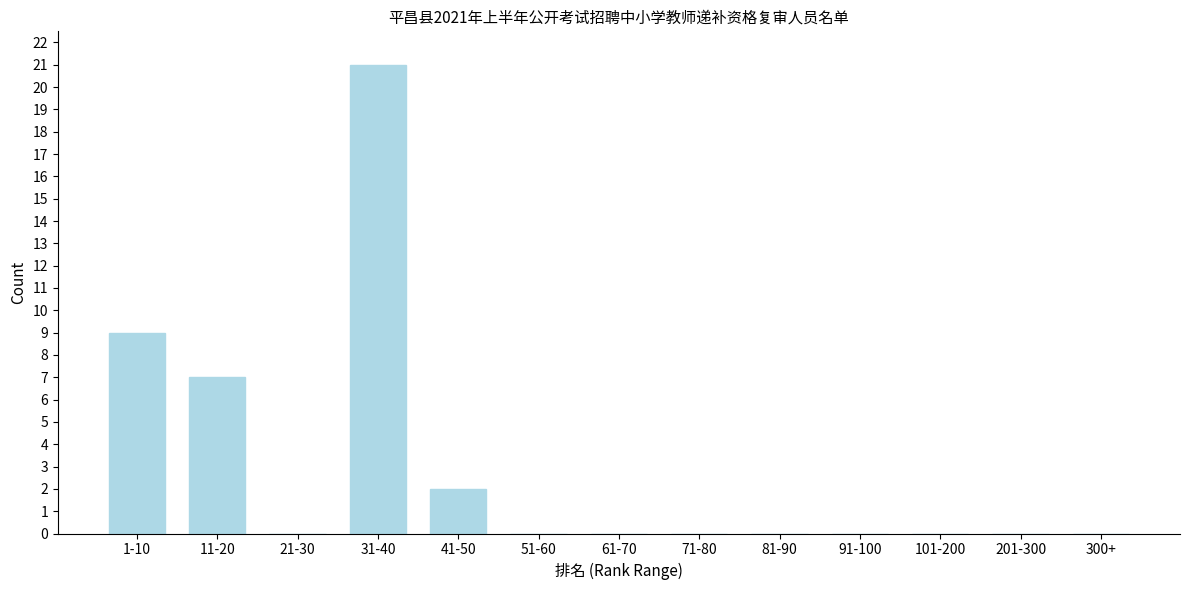

Reading left to right, extract all data points from this chart.

1-10=9	11-20=7	21-30=0	31-40=21	41-50=2	51-60=0	61-70=0	71-80=0	81-90=0	91-100=0	101-200=0	201-300=0	300+=0